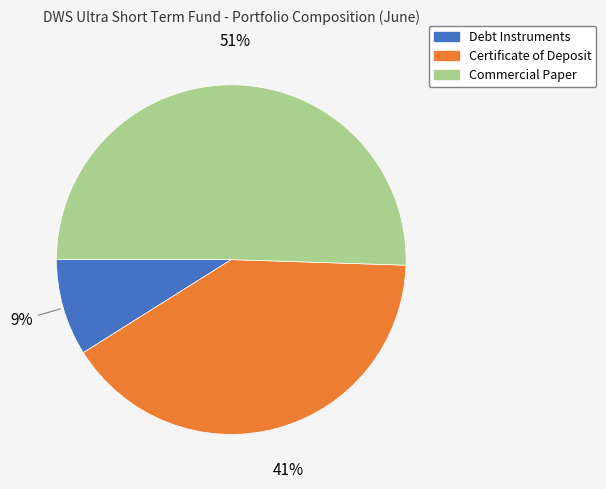

How many segments does this pie chart have?

3